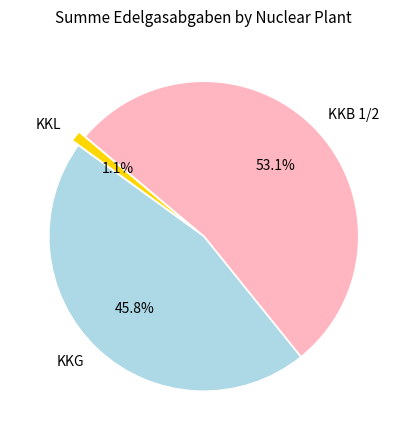

What is the total percentage of KKL and KKG?

46.9%